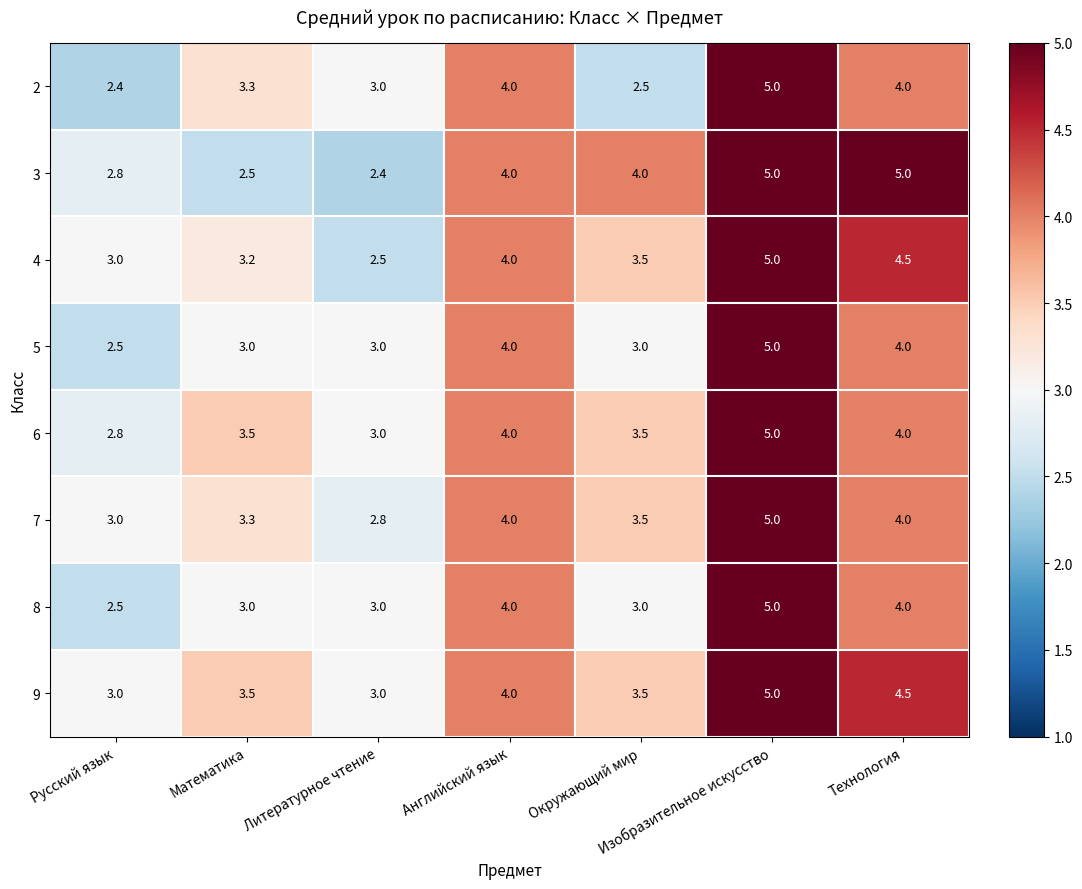

True or false: 5 has a value of 3.0 at Литературное чтение.

True